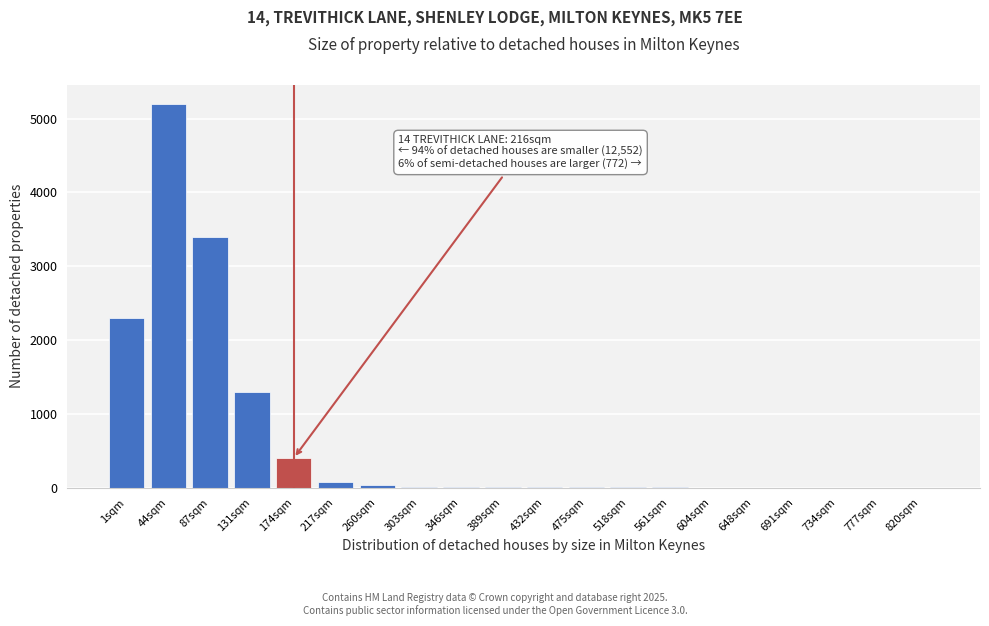

The chart shows a value of 30 at 260sqm. True or false?

True